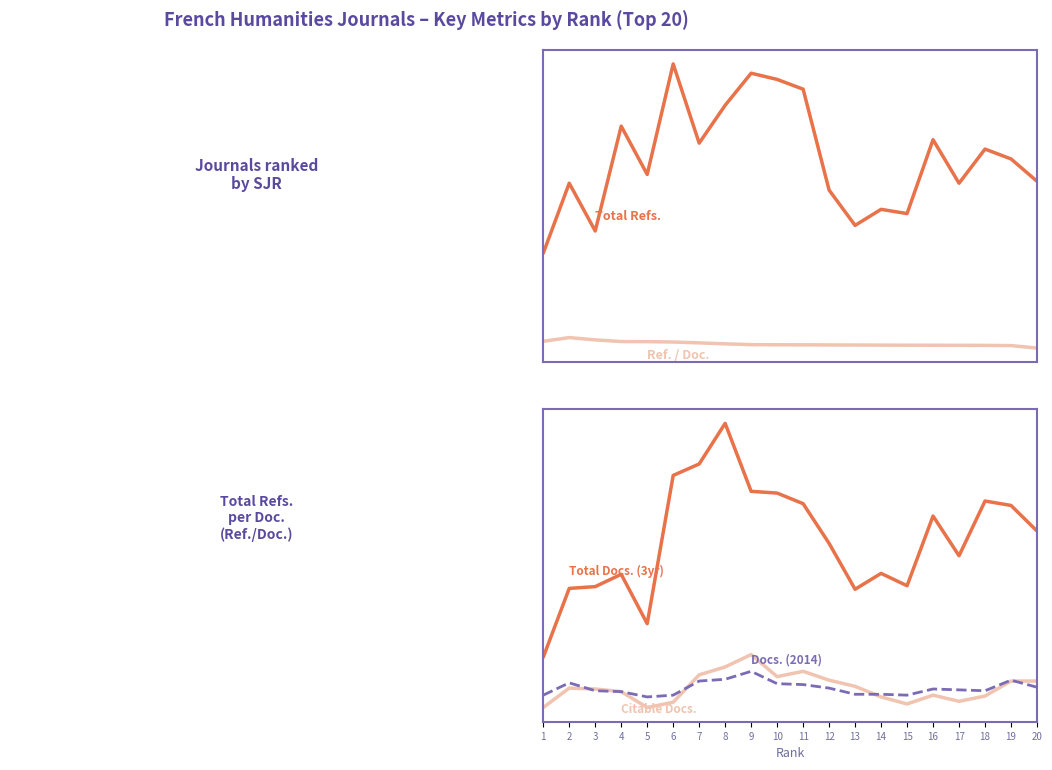

How many data points in Ref. / Doc. are less than 55?

9